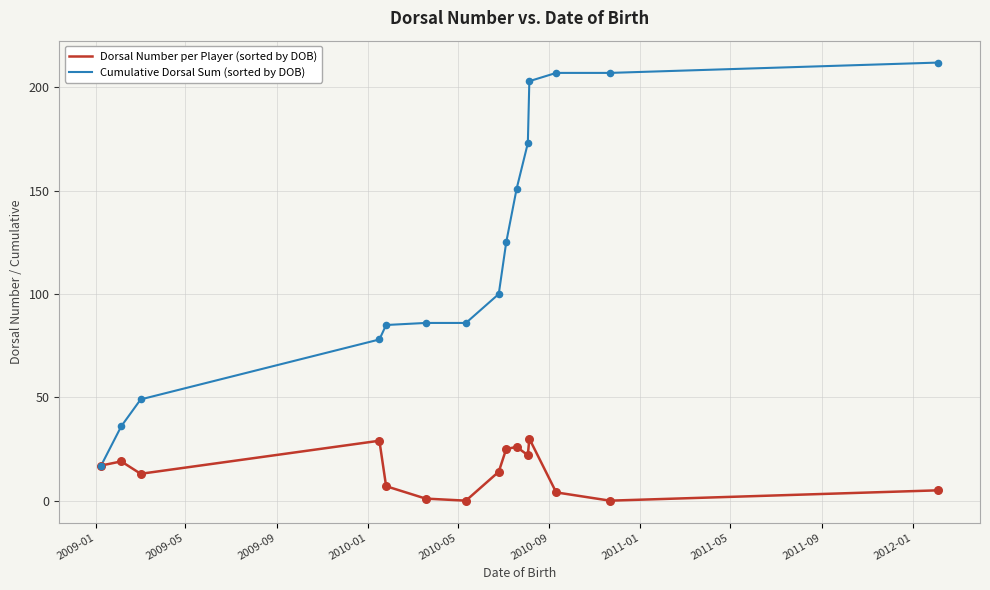

Which series has the largest range (max minus min)?

Cumulative Dorsal Sum (sorted by DOB)